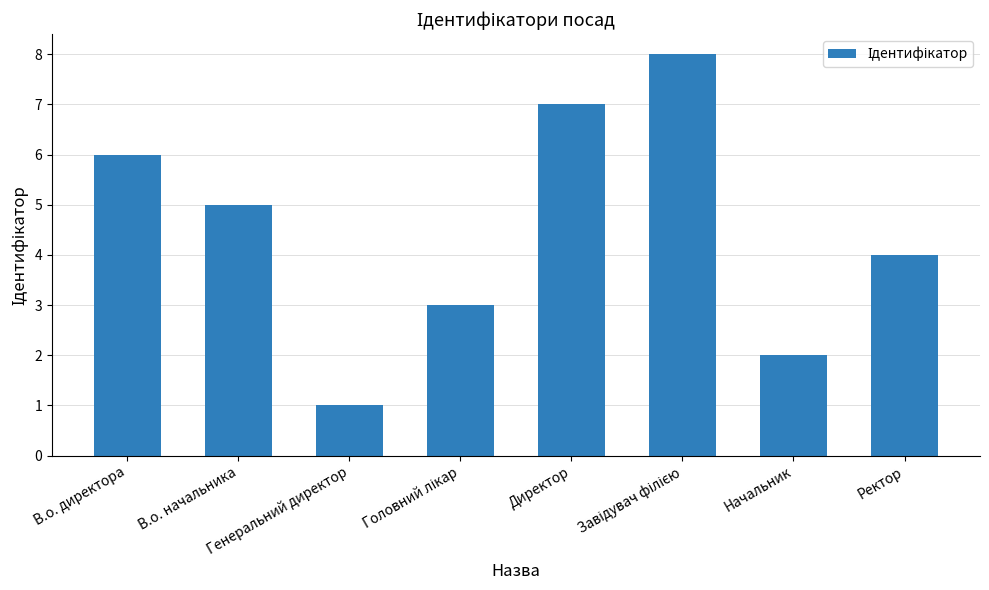

What is the difference between the second highest and second lowest values?

5